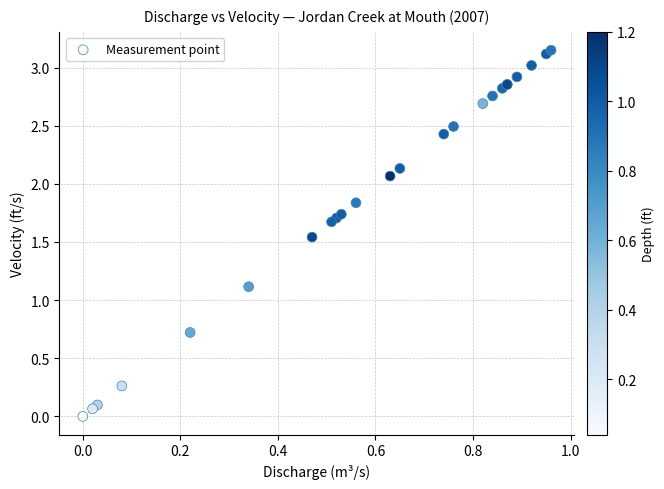

What Y value in the scatter plot is closest to 1?

1.1